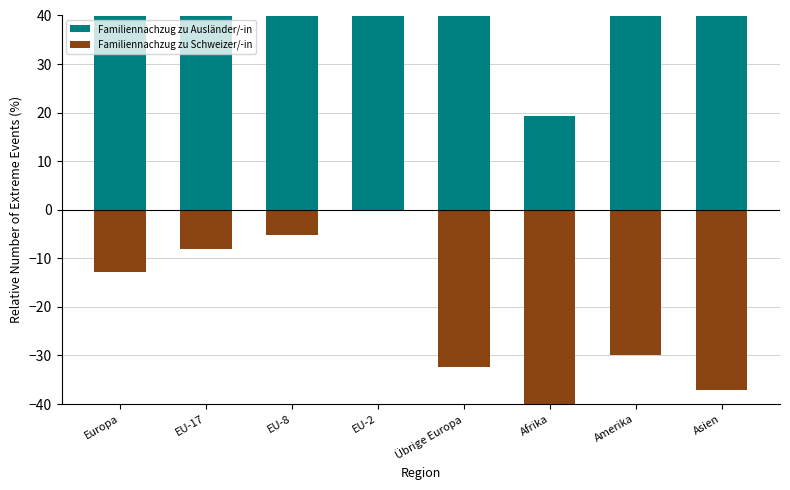

The Familiennachzug zu Schweizer/-in series shows -17.9 at Übrige Europa. True or false?

False